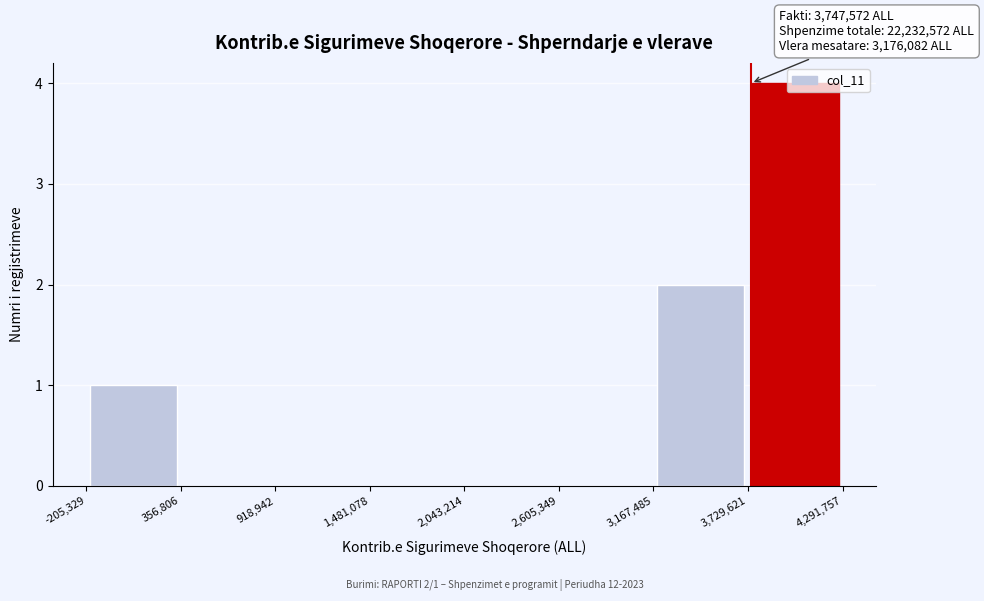

Which range on the x-axis has the tallest bar?

3,729,621 to 4,291,757